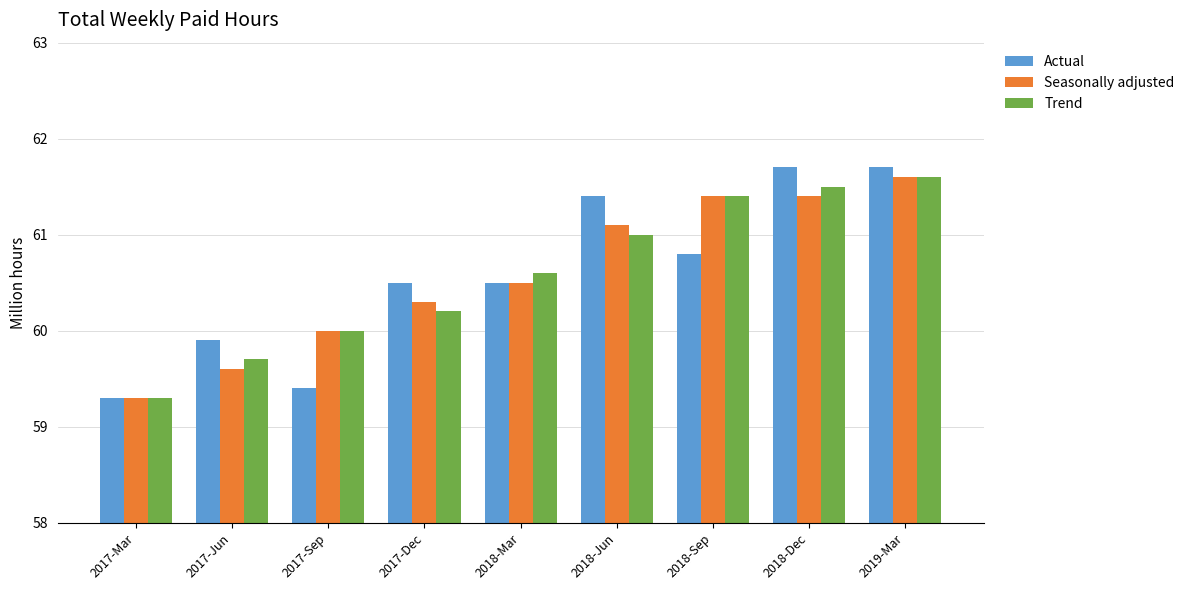

Which series changed the most between 2017-Sep and 2019-Mar?

Actual